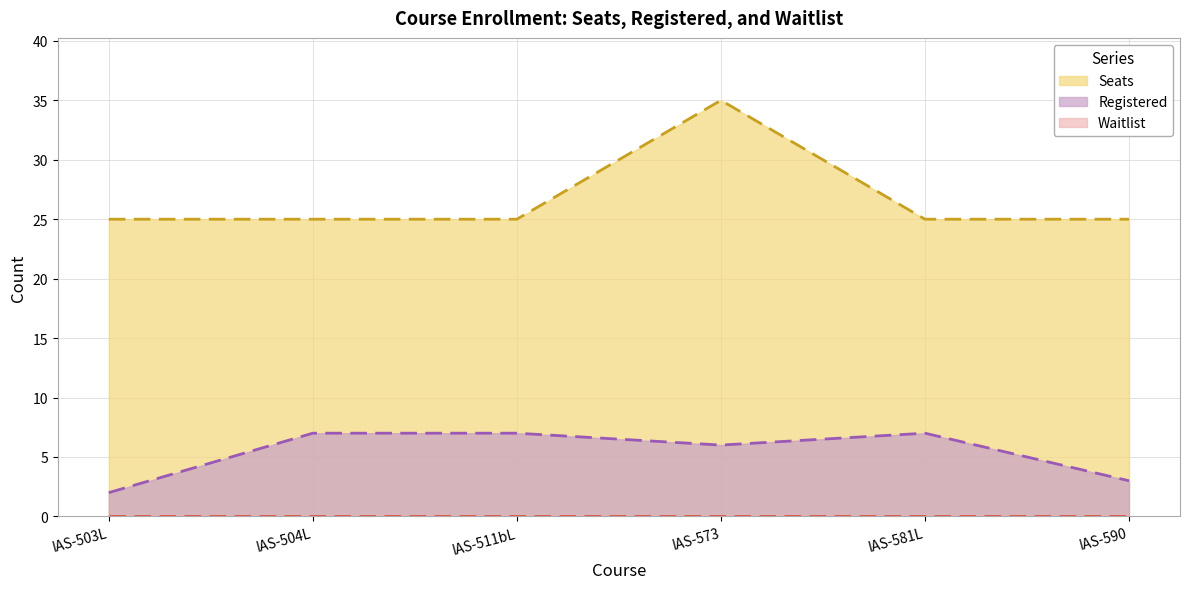

Between IAS-503L and IAS-511bL, which is larger?

IAS-503L